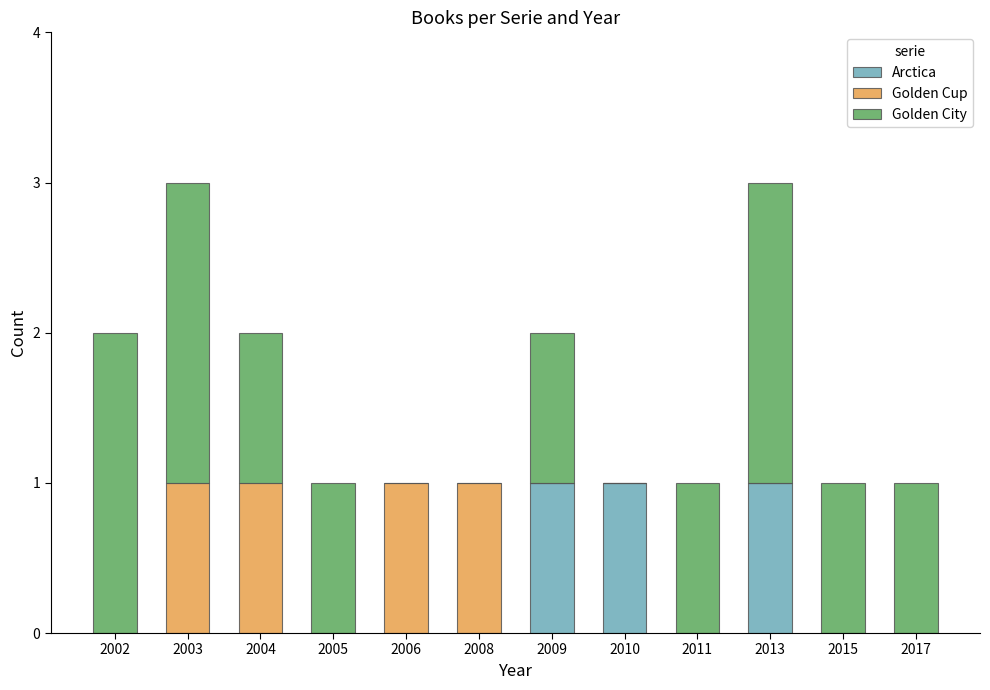

What is the sum of all Arctica values?

3